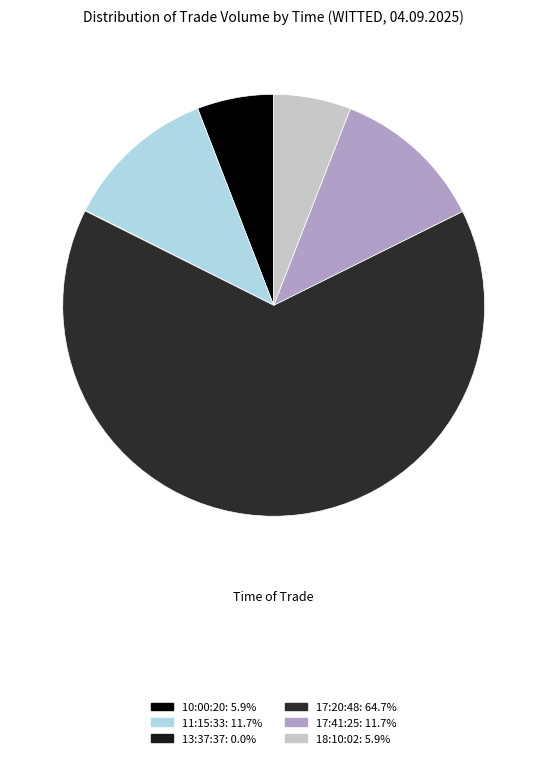

What is the ratio of the value at 17:20:48 to the value at 11:15:33?

5.5